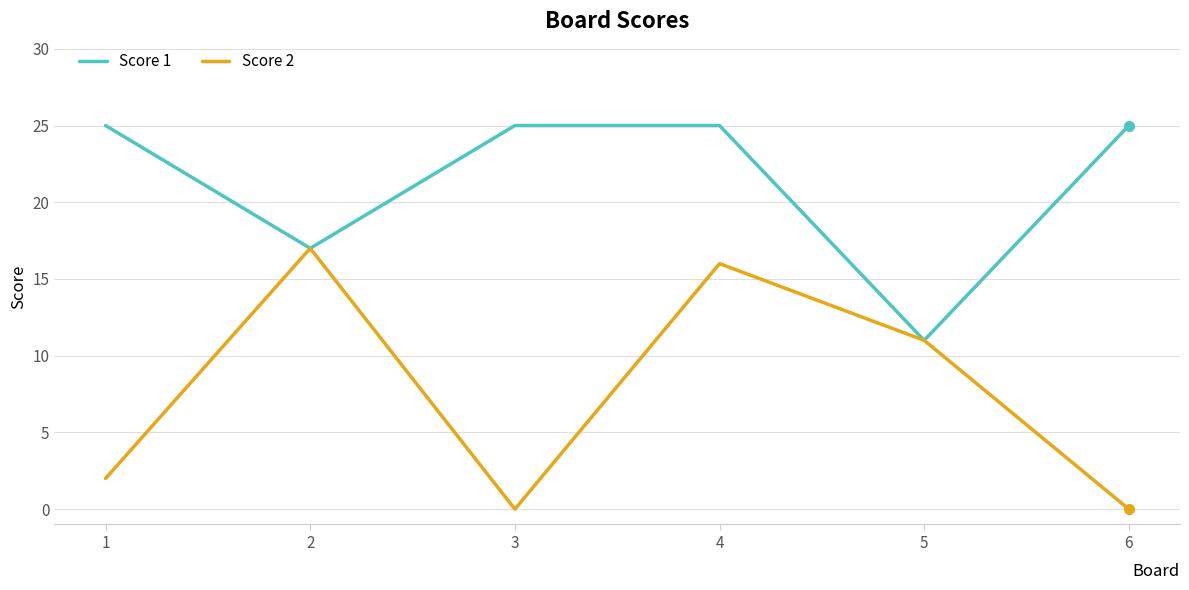

True or false: Score 1 has a value of 17 at 2.

True